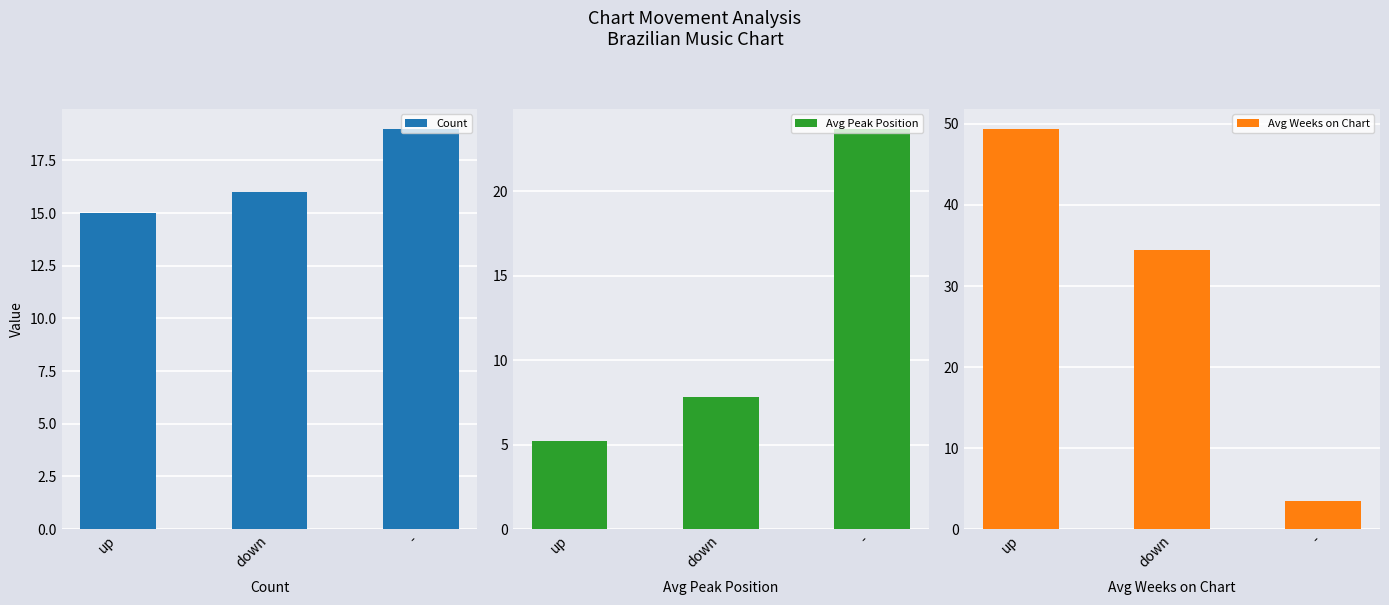

At which category is the sum across all series the highest?

up